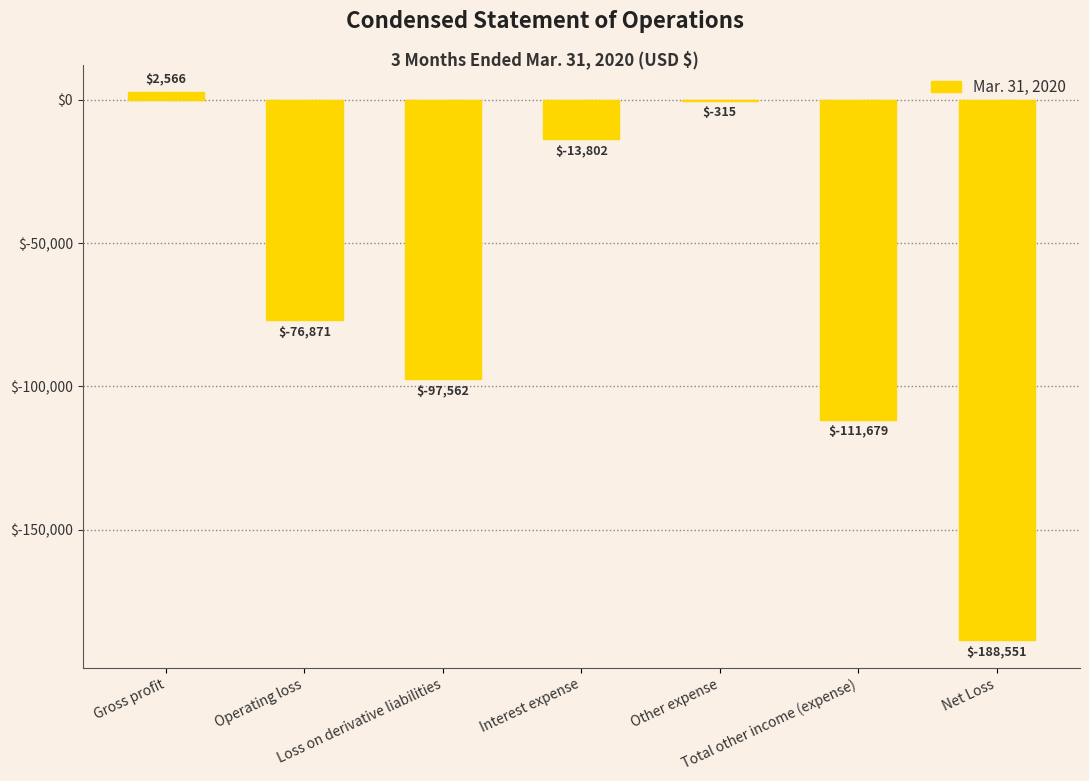

What is the greatest value displayed?

2566